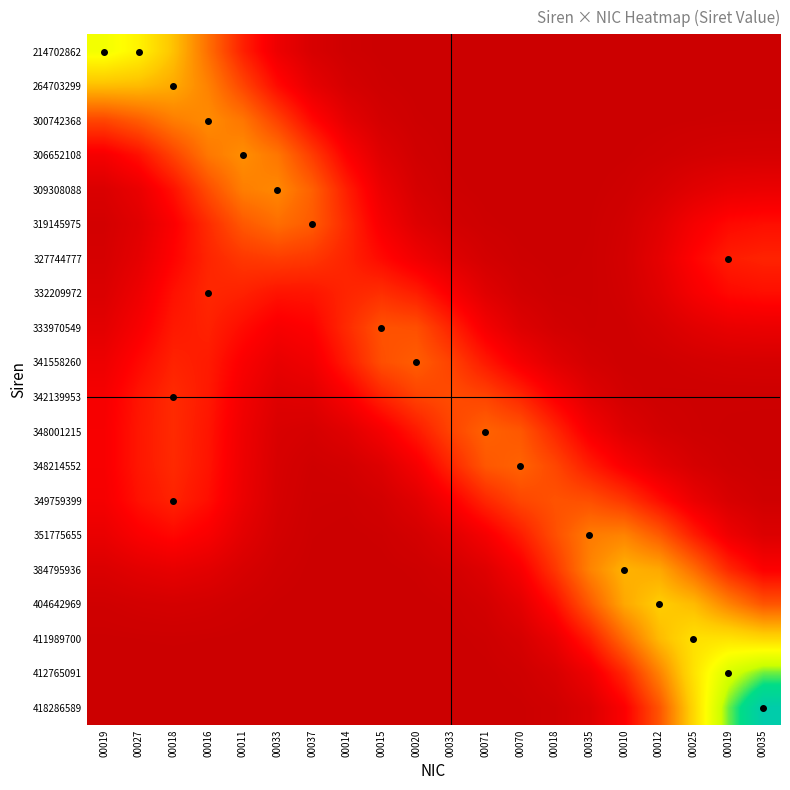

Which label corresponds to the largest value in the chart?

00035